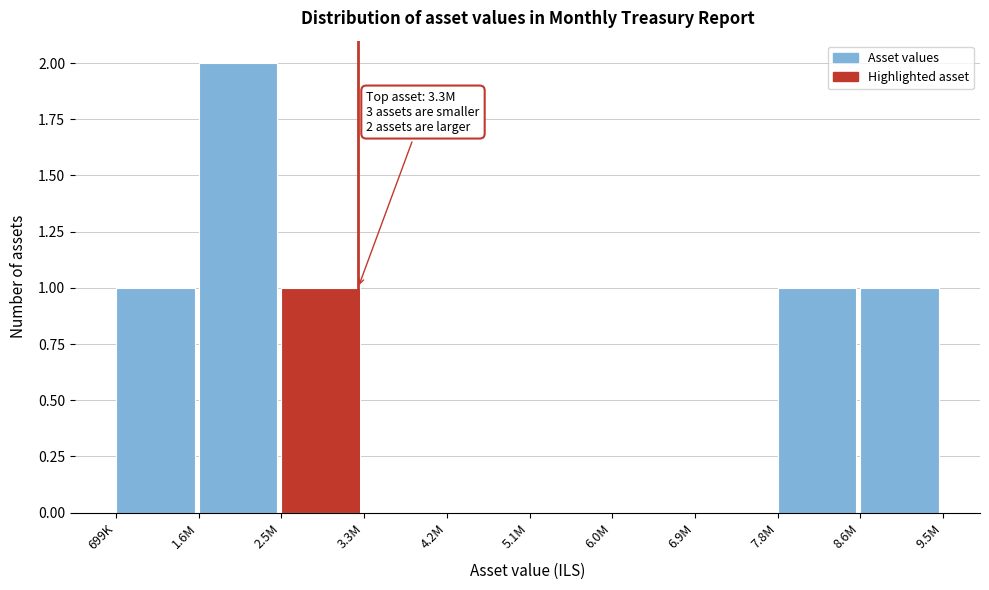

Between 4.2M and 2.5M, which is larger?

2.5M